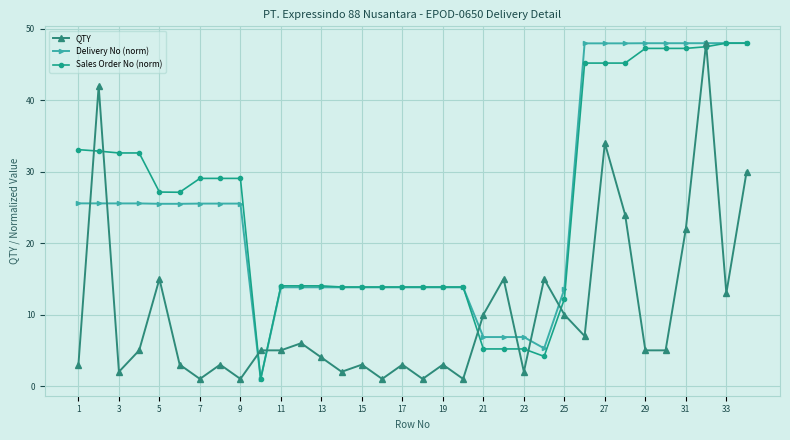

What is the highest value of the QTY series?

48.0